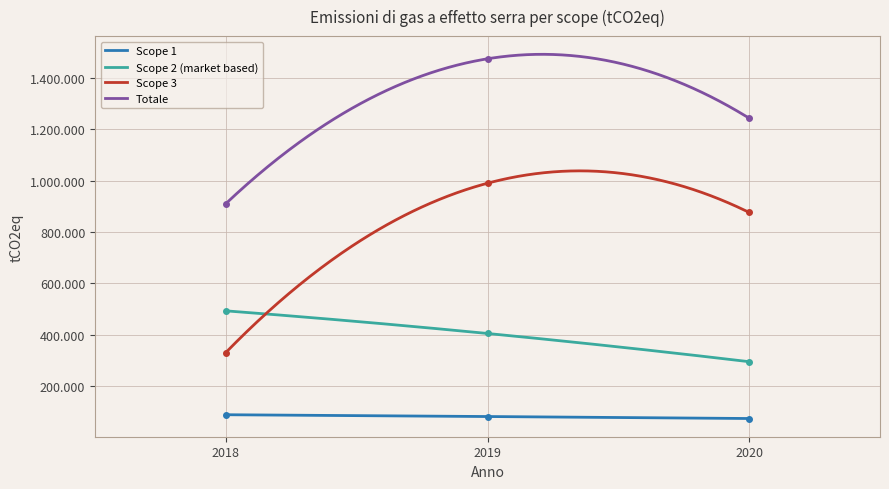

Where does the Scope 2 (market based) series first go above 404531?

2018